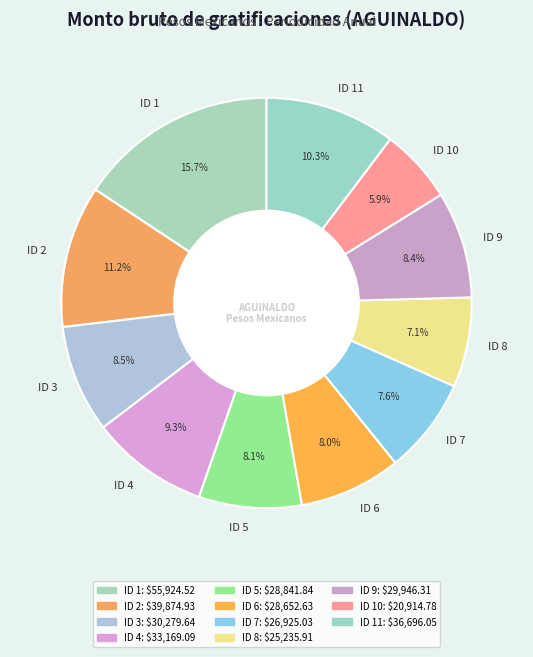

Is it true that ID 7 is 1% of the pie?

False